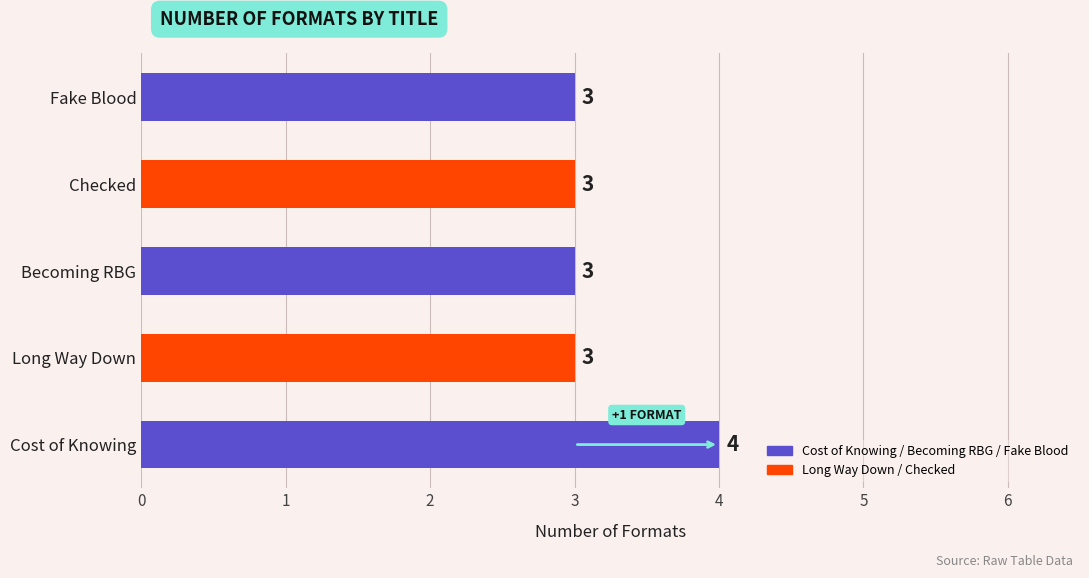

Approximately how many times larger is the value at Fake Blood compared to Becoming RBG?

1.0